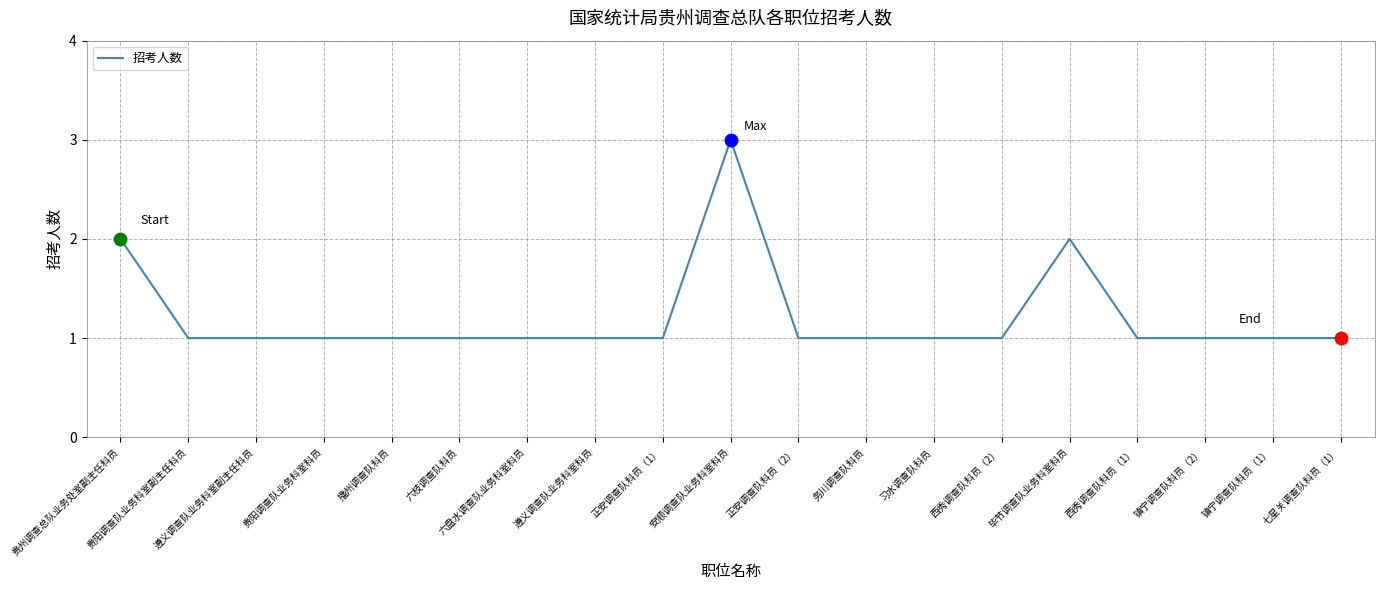

Between 安顺调查队业务科室科员 and 西秀调查队科员（1）, which is larger?

安顺调查队业务科室科员